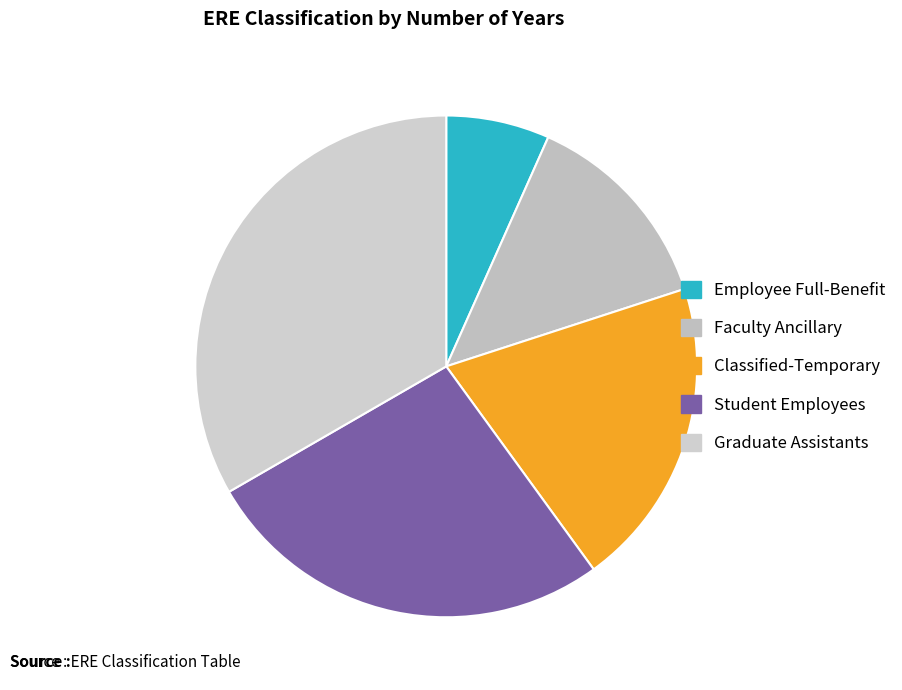

What percentage is the Graduate Assistants slice, to the nearest percent?

33%